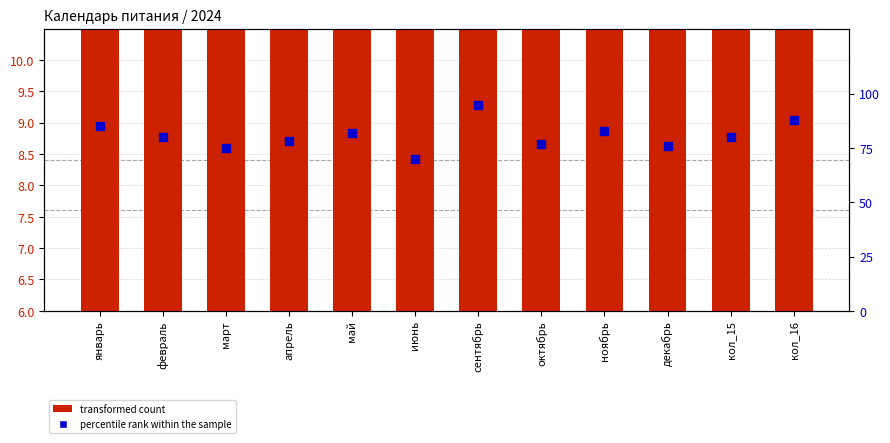

At how many categories does at least one series exceed 66?

12